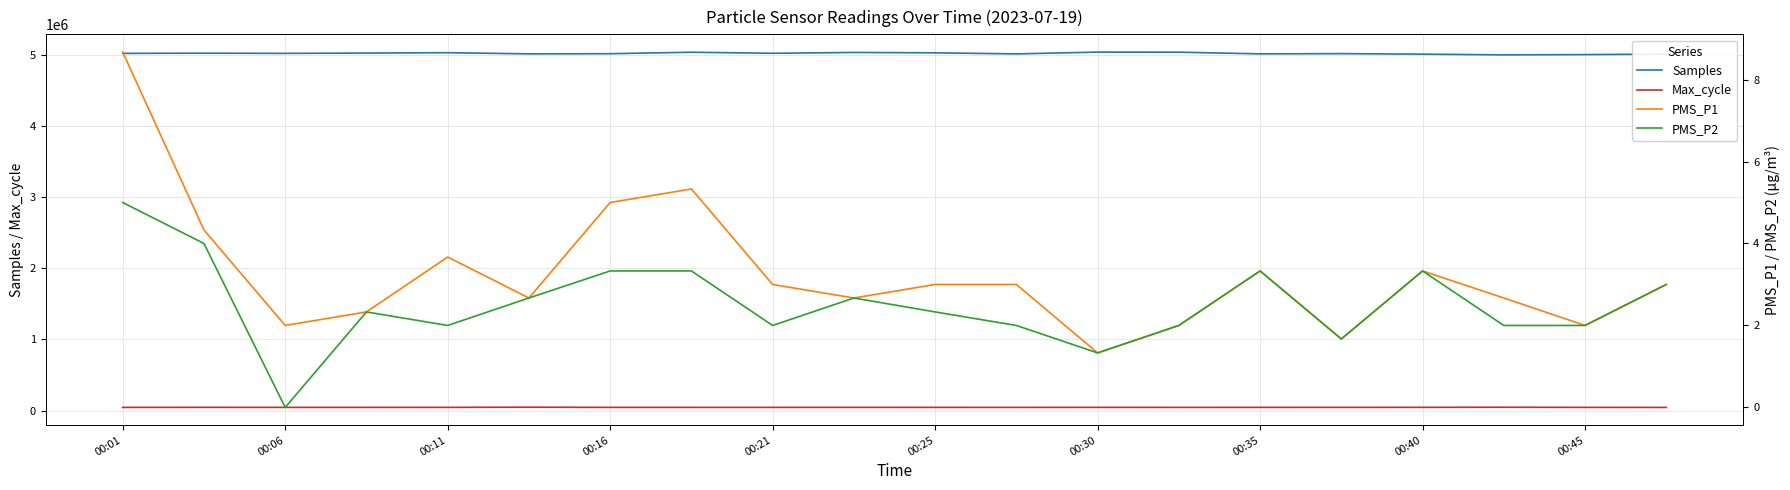

Does the chart have visible grid lines?

Yes